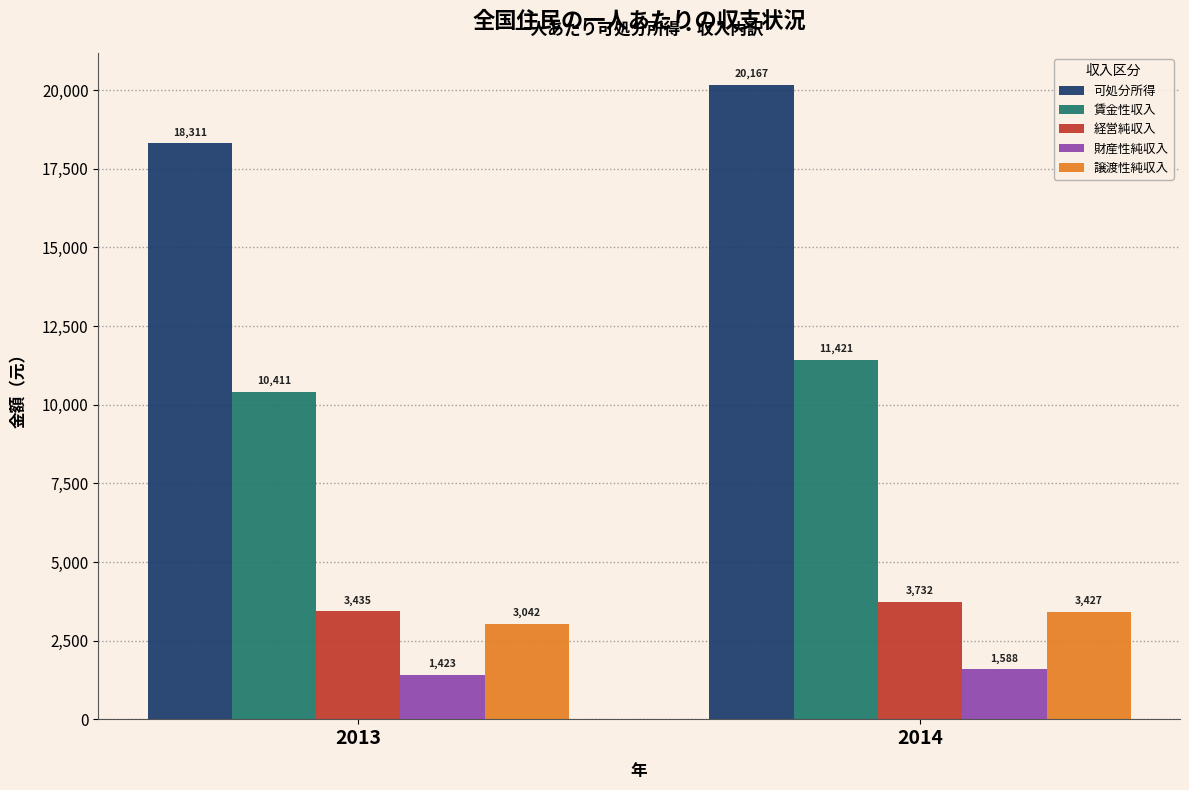

Which series has the widest spread of values?

可処分所得